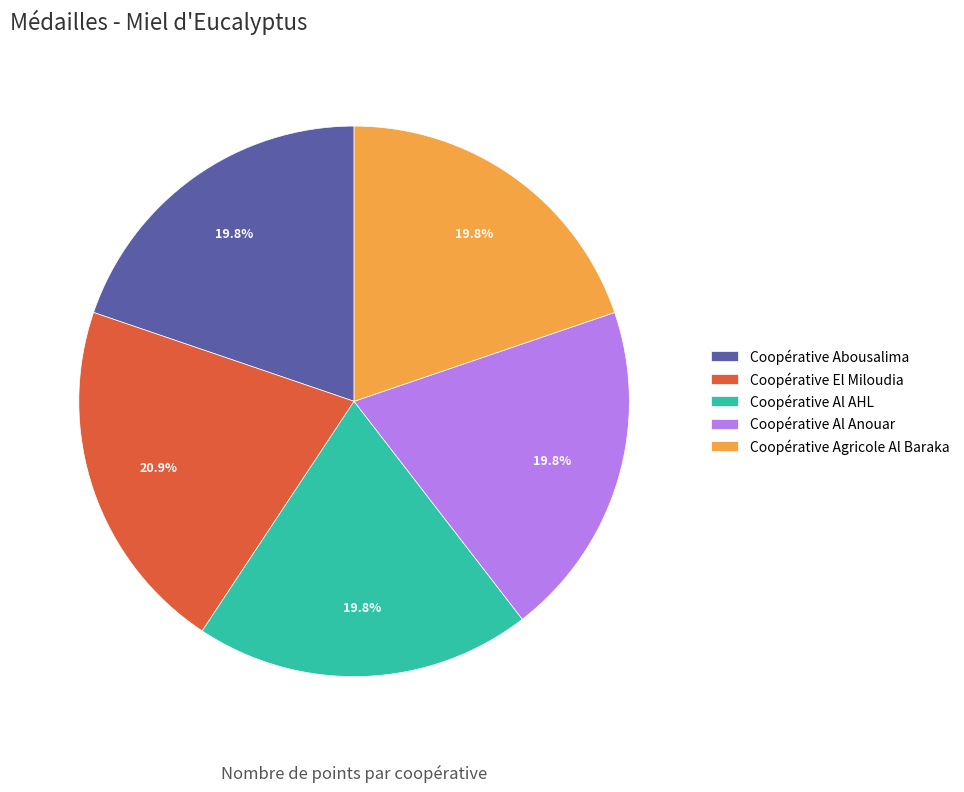

What is the largest slice in the pie chart?

Coopérative El Miloudia